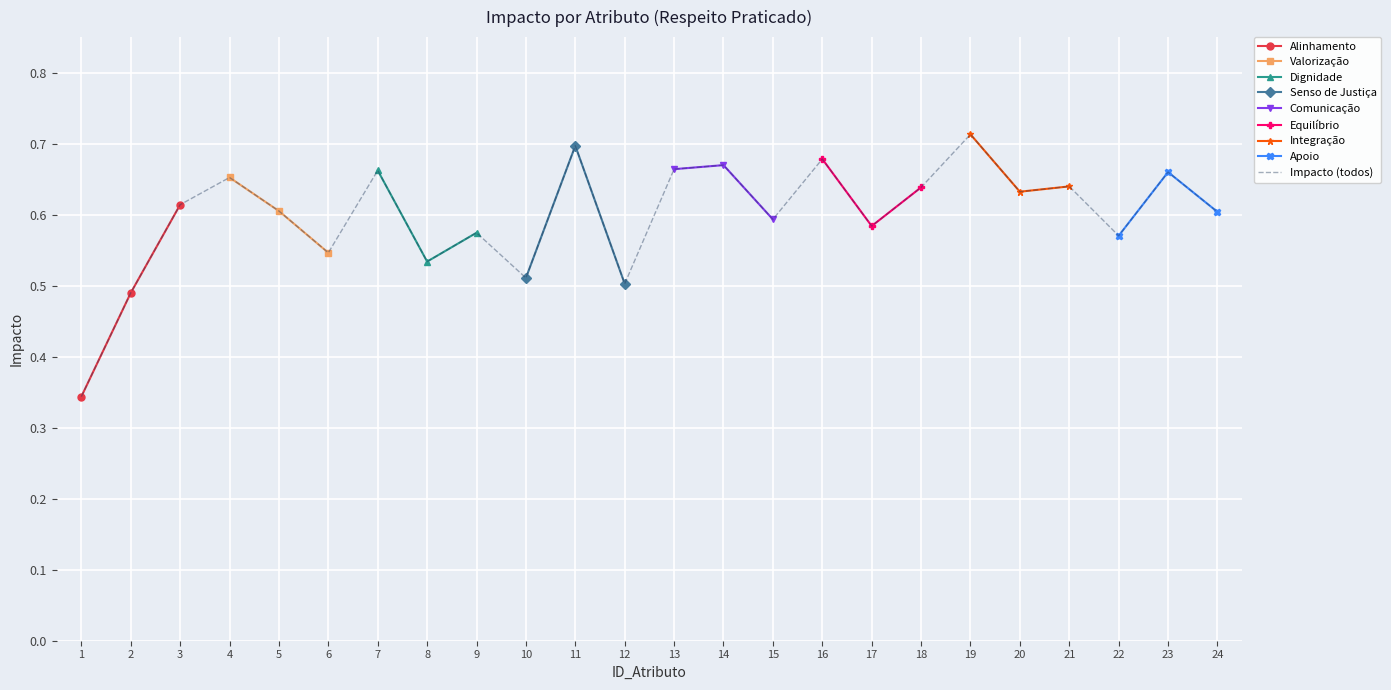

The value of Impacto (todos) at 17 is 0.9. True or false?

False